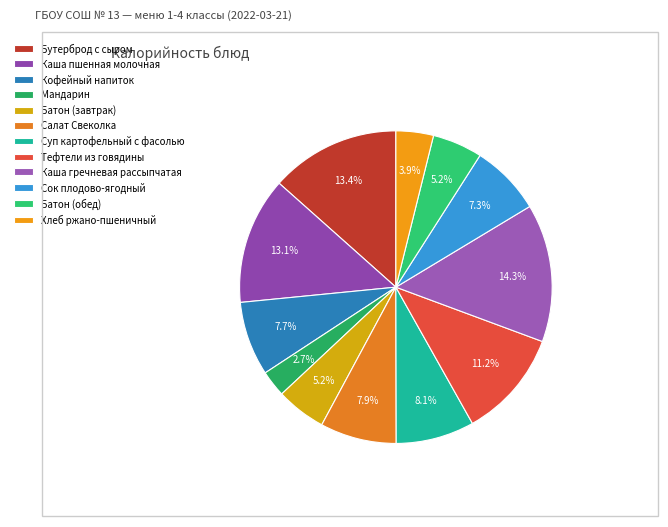

To the nearest percent, what is the combined percentage of Салат Свеколка and Суп картофельный с фасолью?

16%